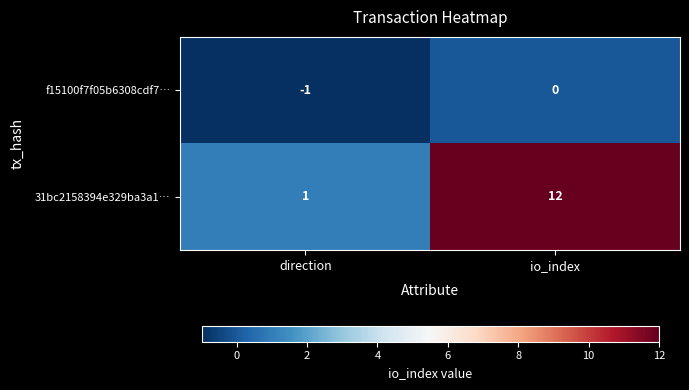

Count the number of categories in the chart.

2